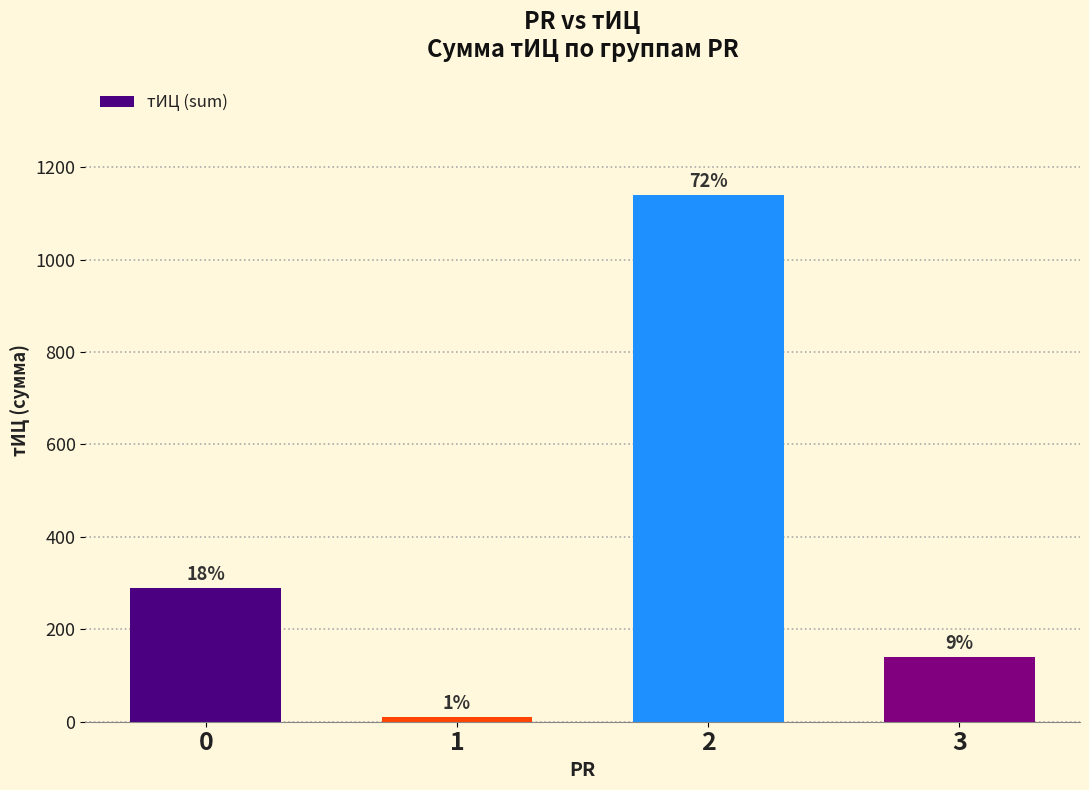

Between 1 and 3, which is larger?

3